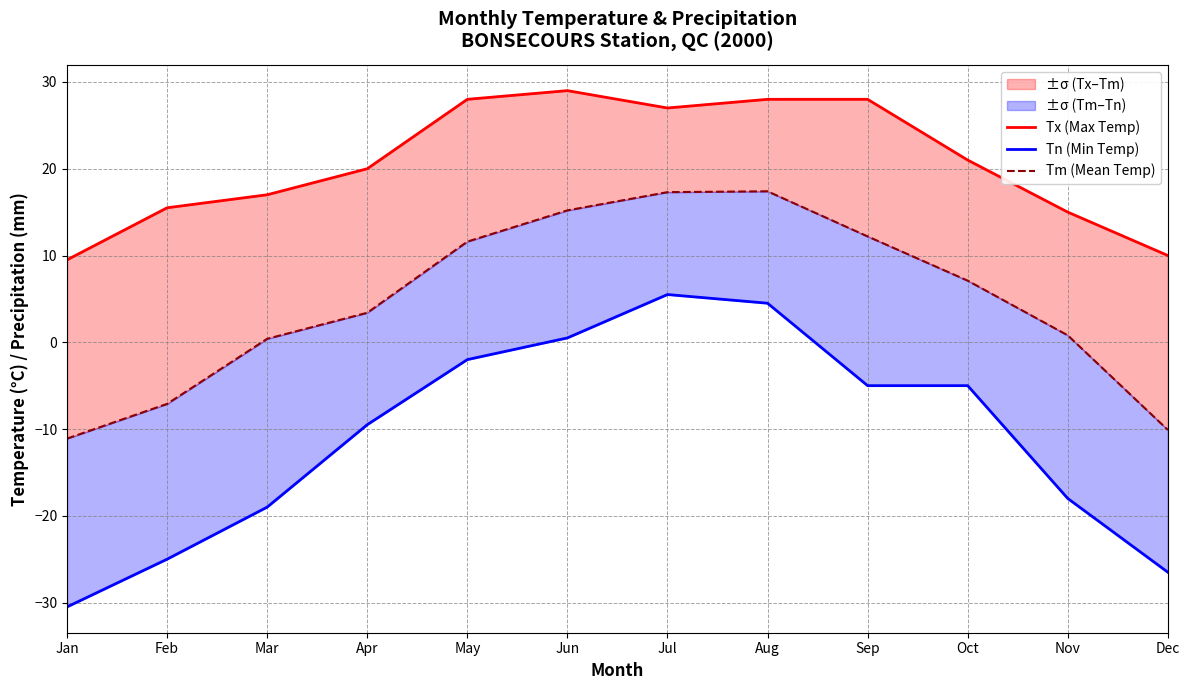

Is it true that Tn (Min Temp) equals -9.0 at Oct?

False